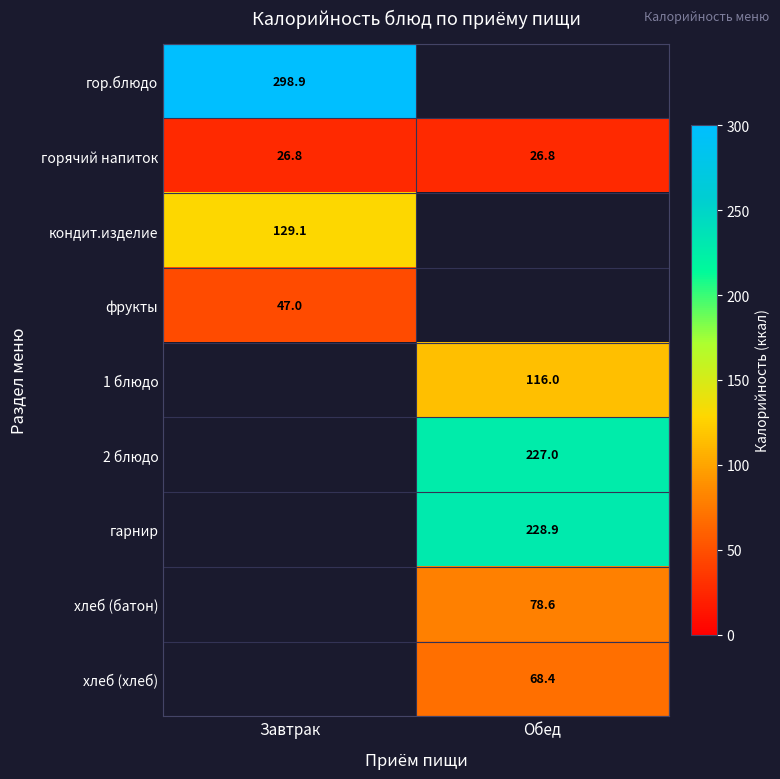

Which category has the highest value across all series?

Завтрак